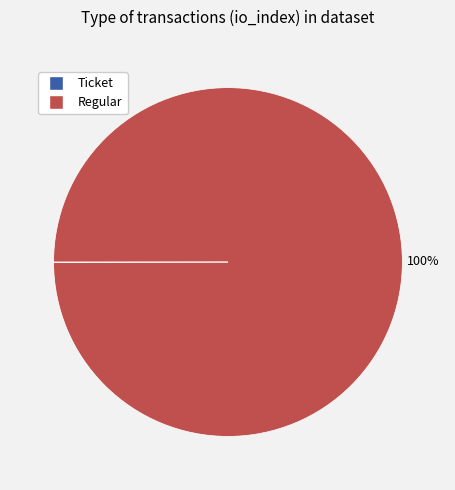

To the nearest percent, what is the average slice percentage?

50%